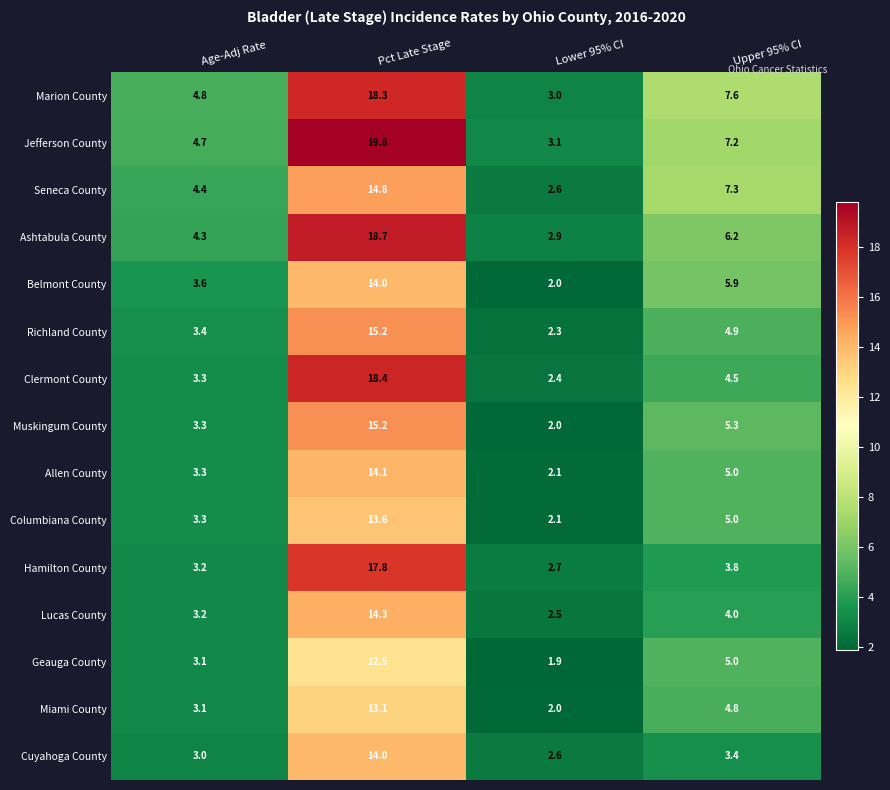

Rank the categories by Clermont County value from highest to lowest.

Pct Late Stage, Upper 95% CI, Age-Adj Rate, Lower 95% CI